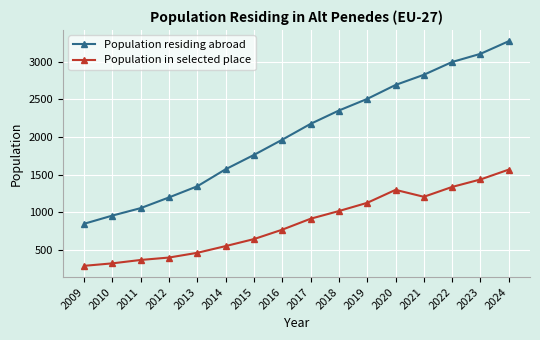

What is the value of the Population residing abroad point at the 12th from the left?

2690